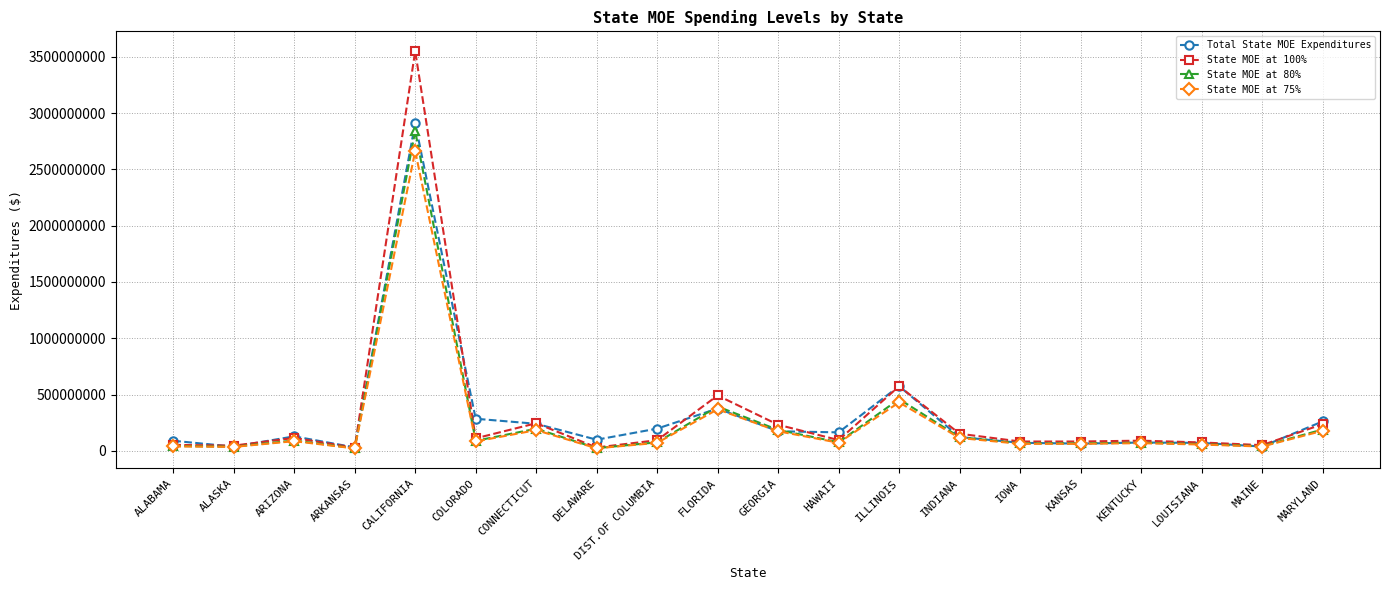

The State MOE at 75% series shows 20838951.8 at ARKANSAS. True or false?

True